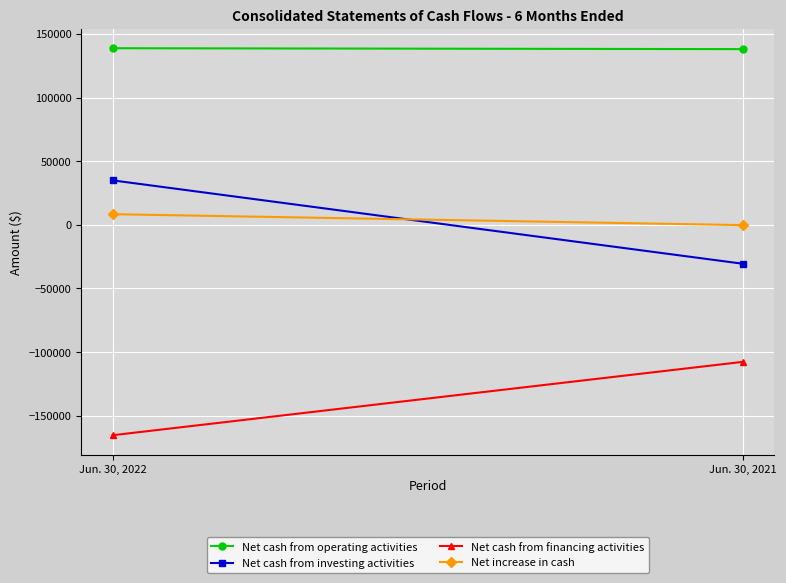

What are all the series names shown in the legend?

Net cash from operating activities, Net cash from investing activities, Net cash from financing activities, Net increase in cash